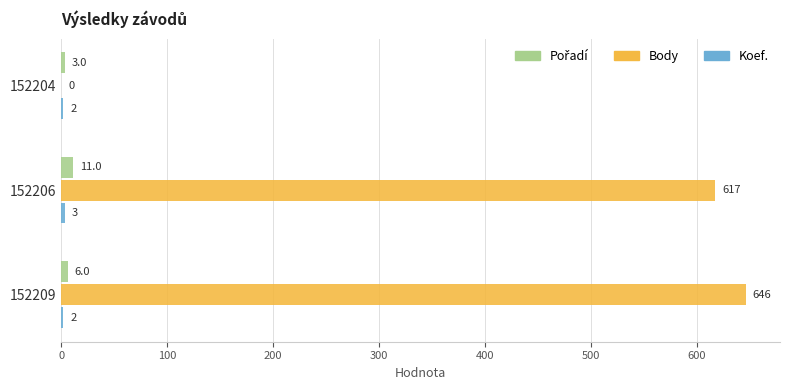

Where is Body nearest to the value 323?

152206